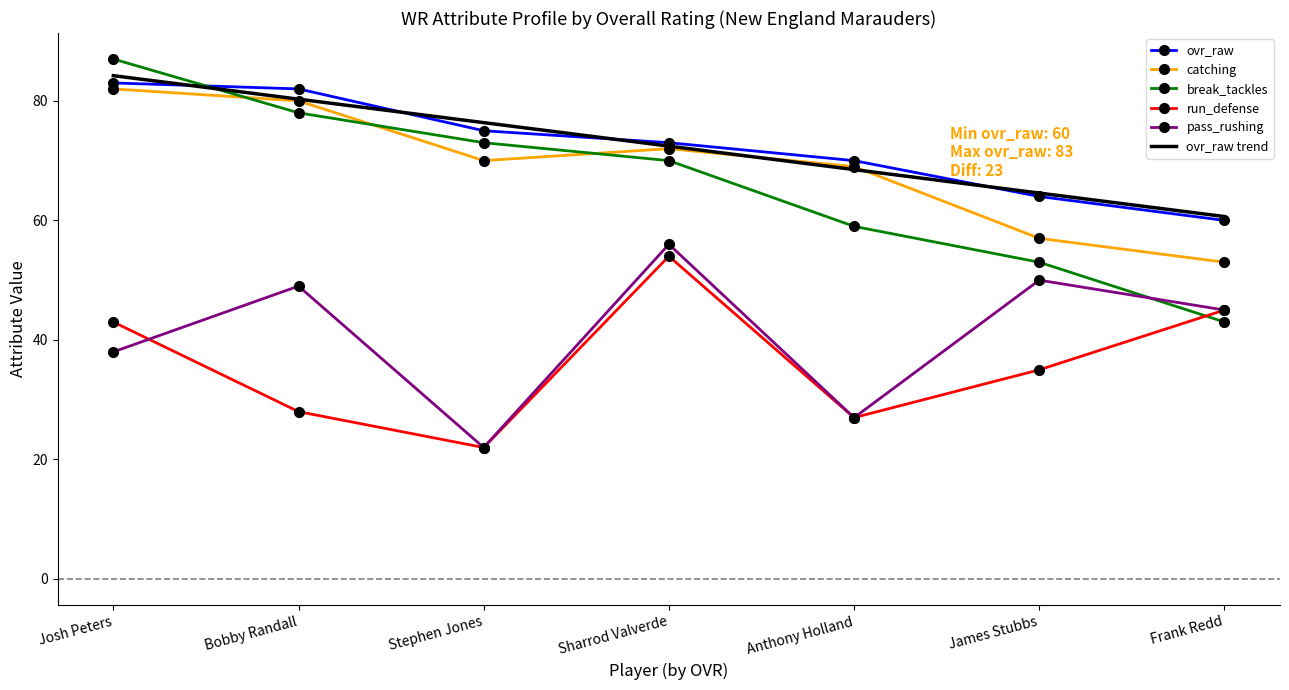

Which category has the highest value in the ovr_raw trend series?

Josh Peters